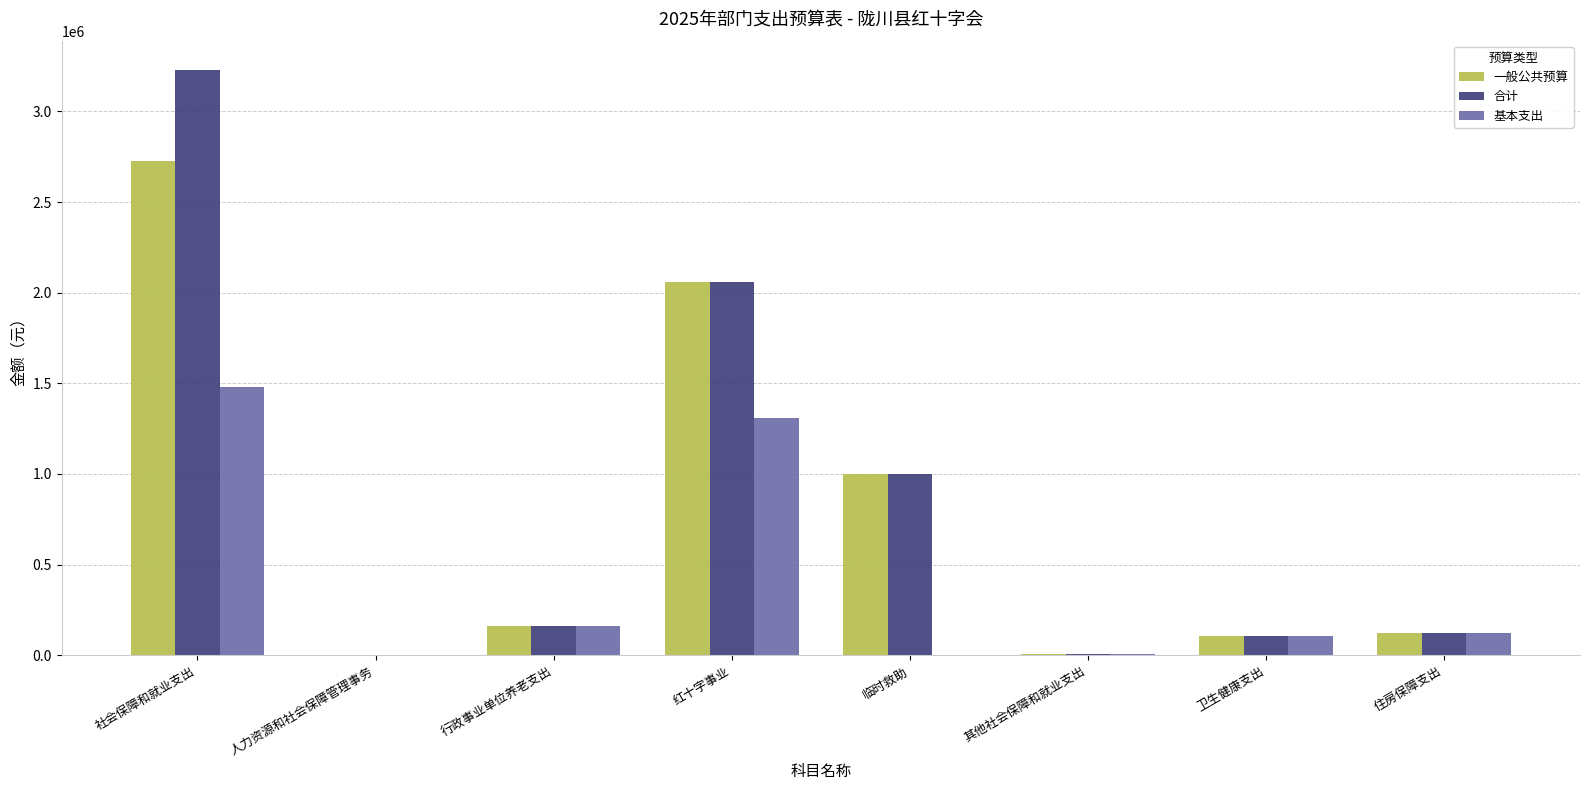

True or false: 基本支出 has a value of 1500.0 at 人力资源和社会保障管理事务.

True